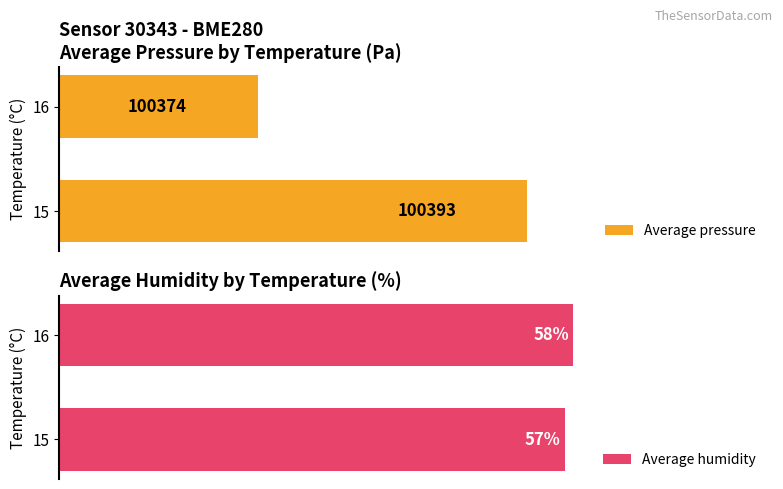

What is the minimum value shown in the chart?

57